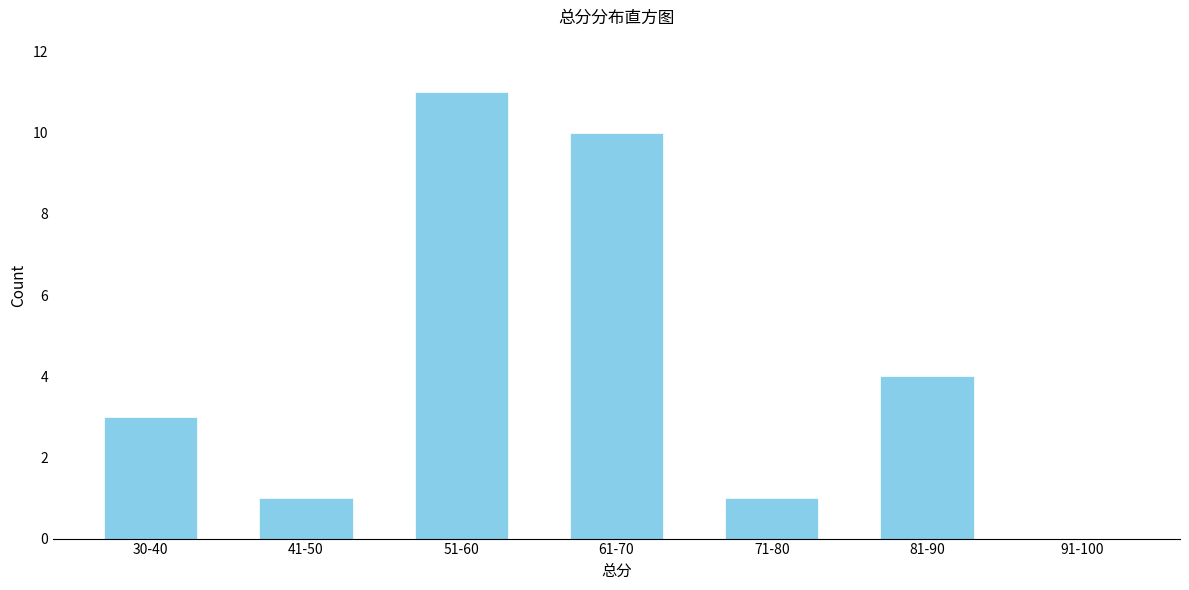

Reading left to right, transcribe all the data shown in this chart.

30-40=3	41-50=1	51-60=11	61-70=10	71-80=1	81-90=4	91-100=0